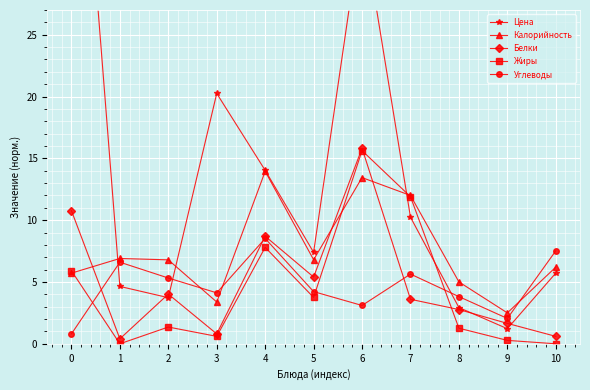

The Углеводы series shows 1.7 at 7. True or false?

False